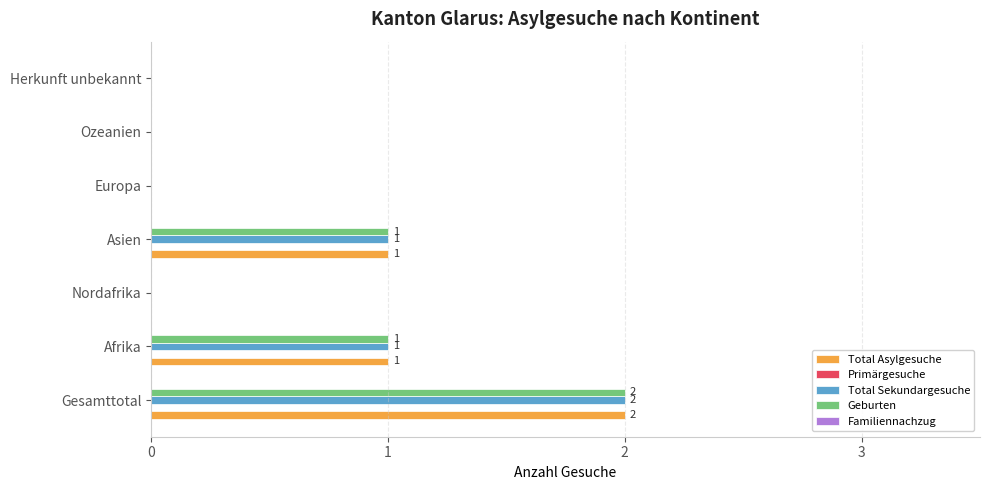

What is the sum of all Total Asylgesuche values?

4